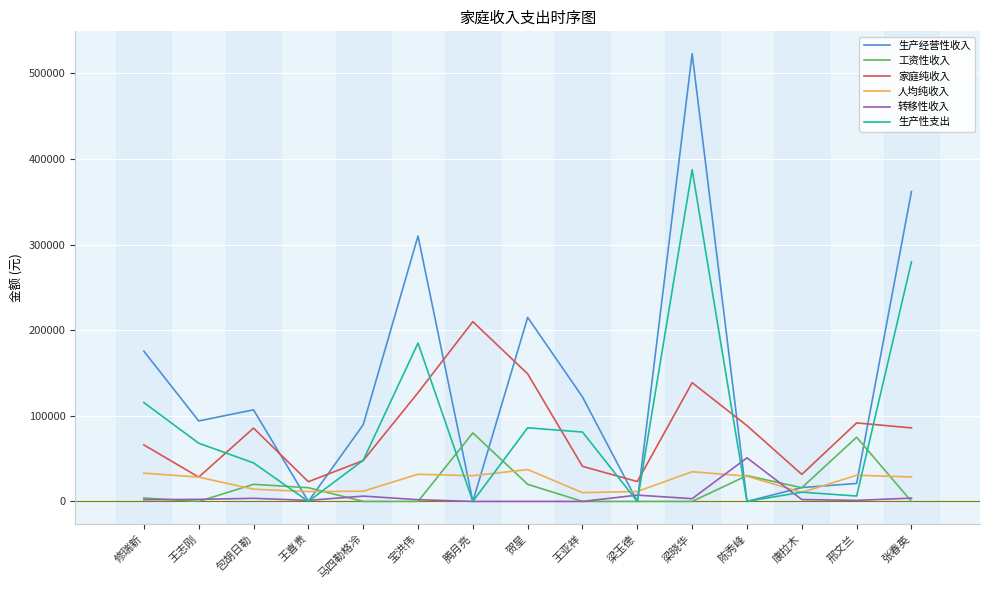

What value does the 人均纯收入 series have at 陈秀峰?

29511.6